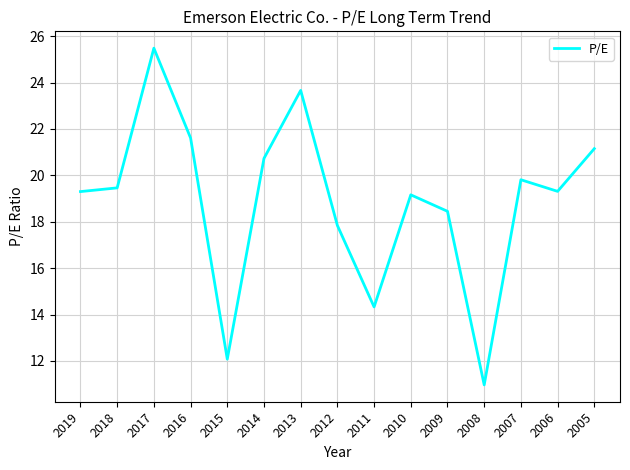

At which label is the value closest to 18?

2012